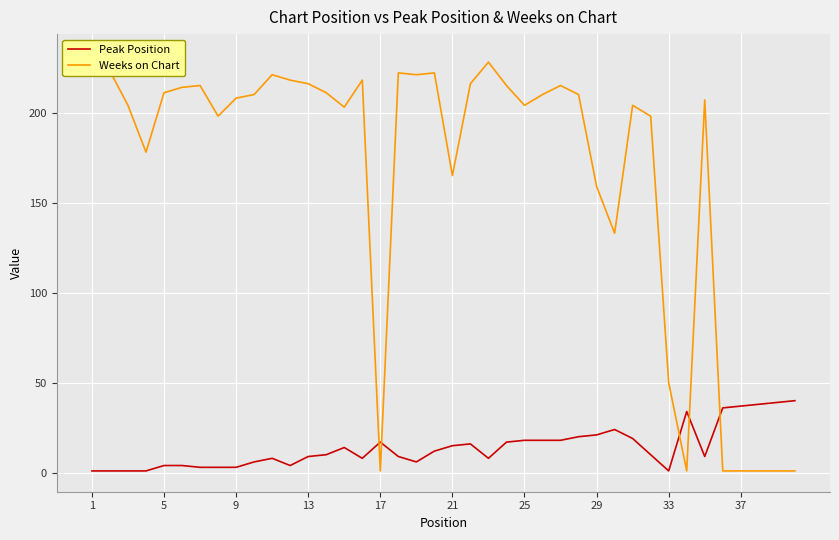

True or false: Peak Position has a value of 9 at 37.

False